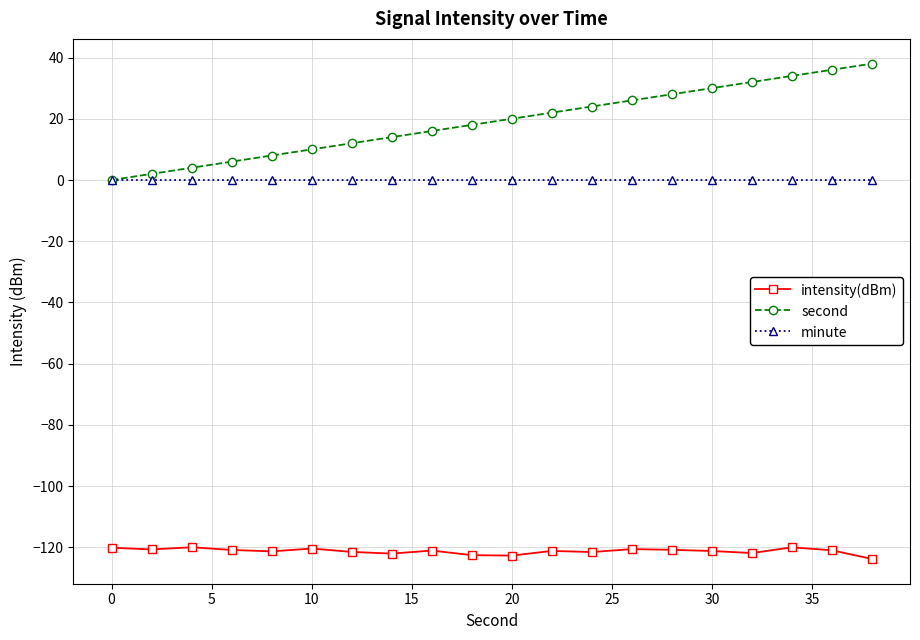

What is the difference between the maximum and minimum values in the second series?

38.0